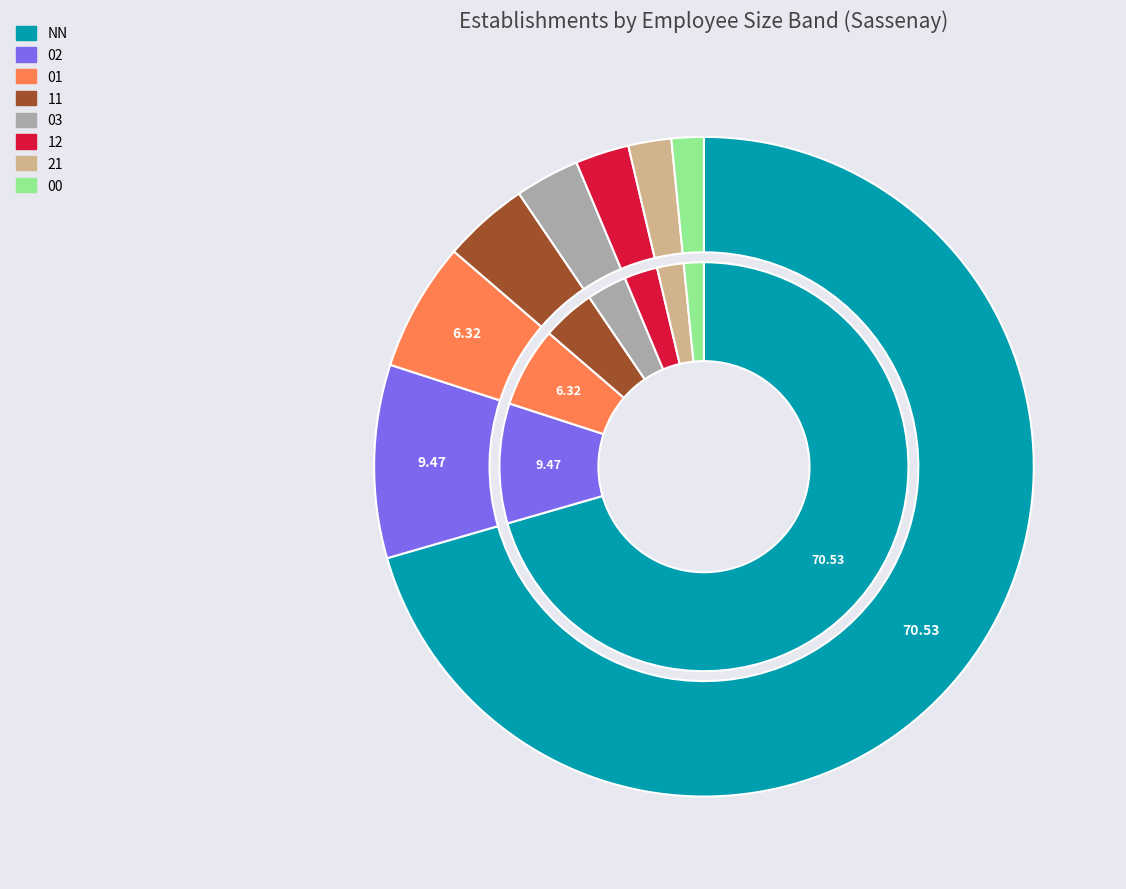

To the nearest percent, what is the difference between the largest and smallest slice percentages?

69%